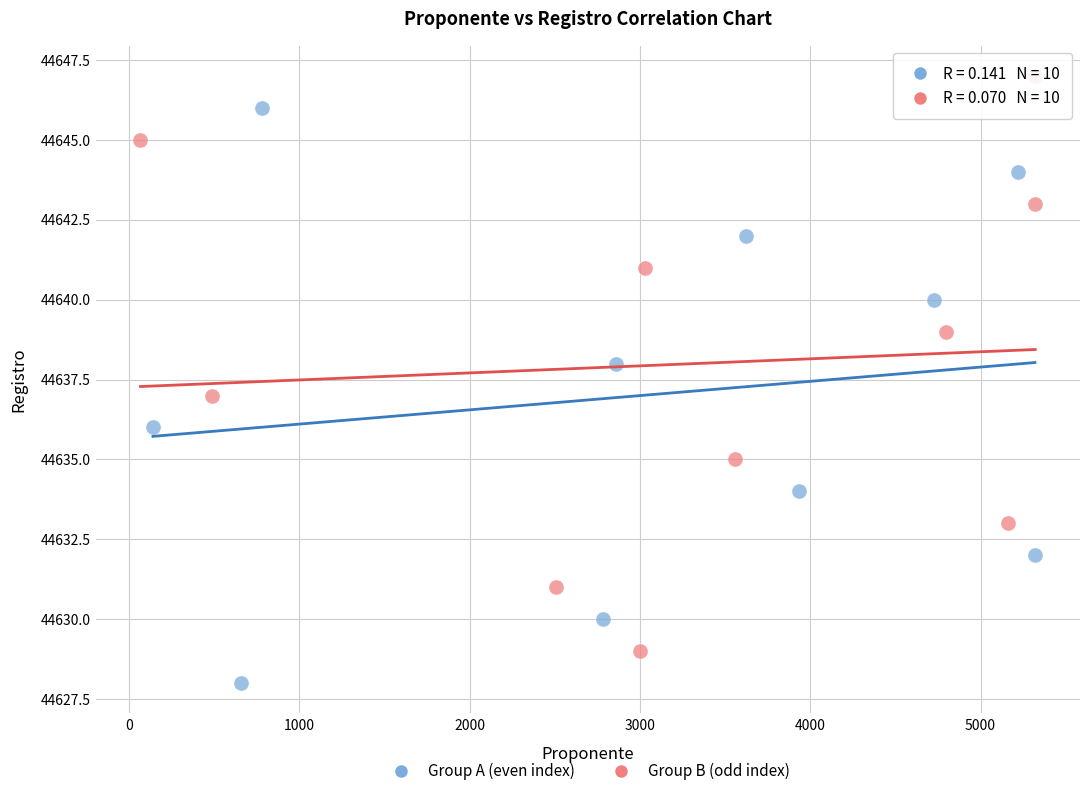

Which series contains the highest Y value?

Group B (odd index)